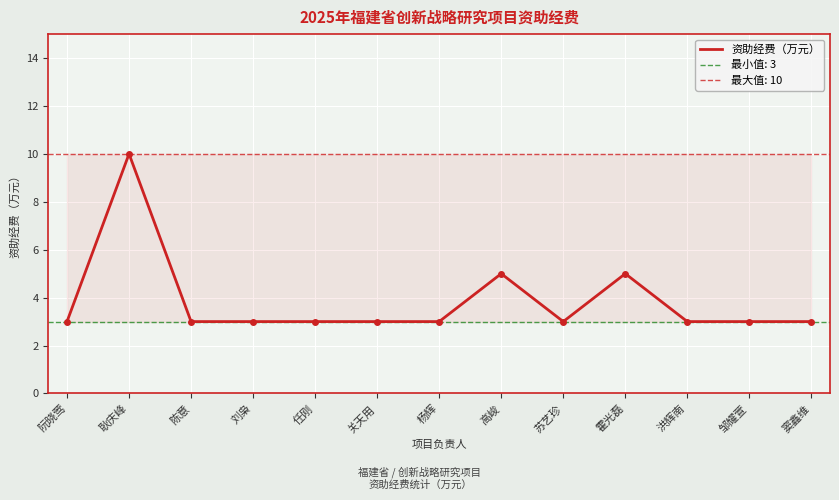

How many data points does each series have?

13